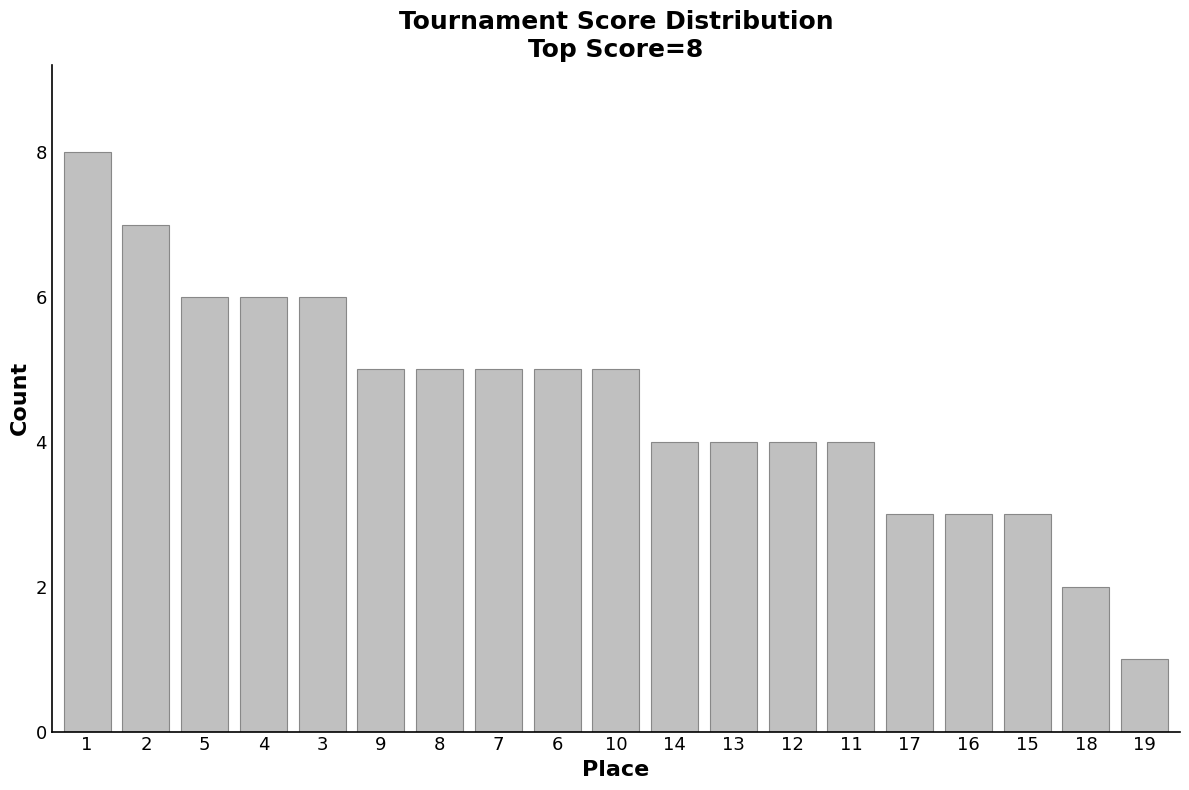

What is the label of the 1st bar from the left?

1